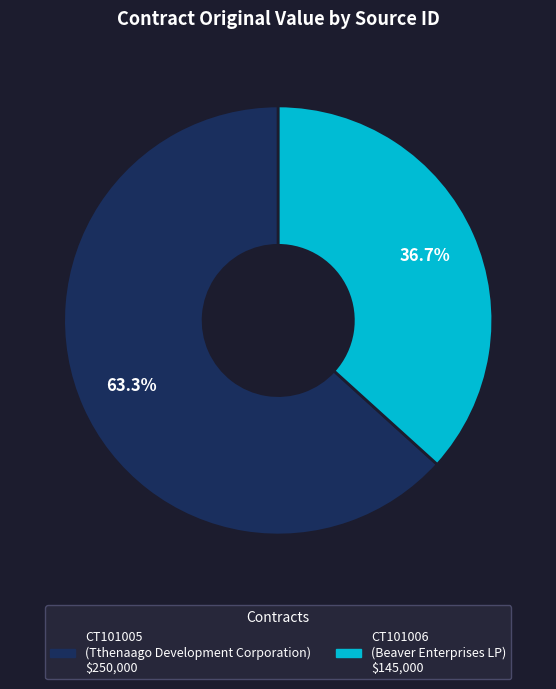

To the nearest percent, what is the combined percentage of CT101006 and CT101005?

100%